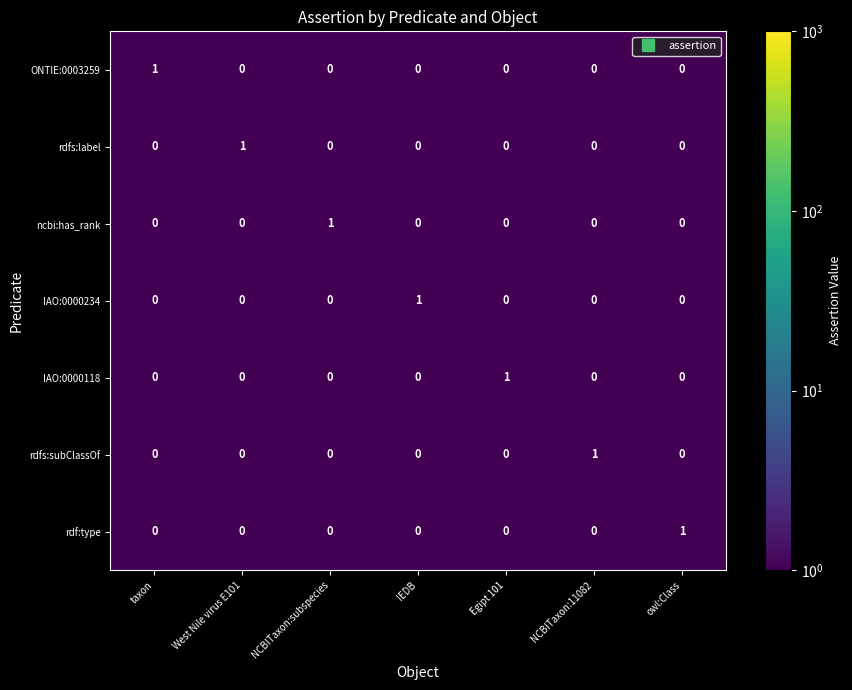

The value of rdf:type at owl:Class is 2. True or false?

False